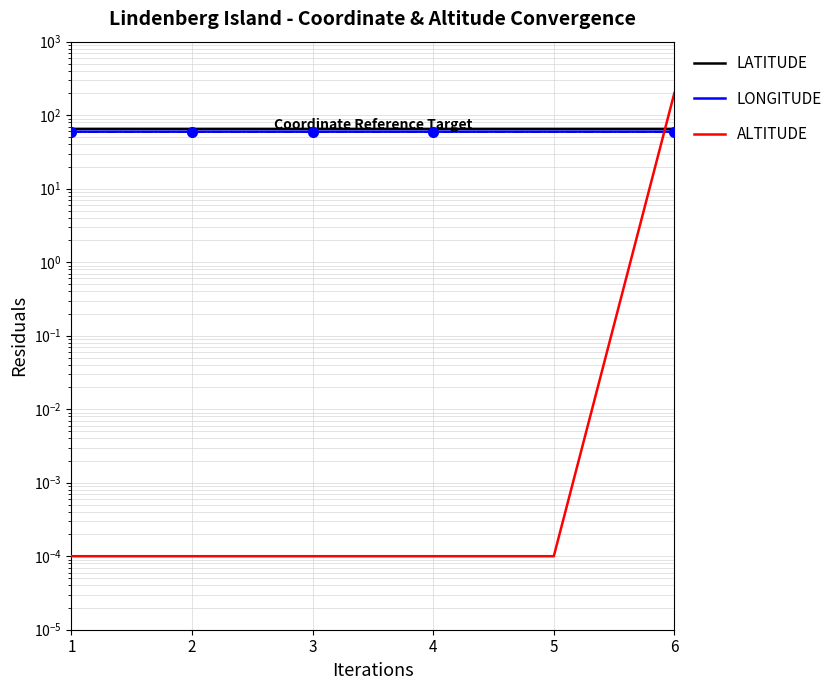

At 4, list the series in order from smallest to largest.

ALTITUDE, LONGITUDE, LATITUDE